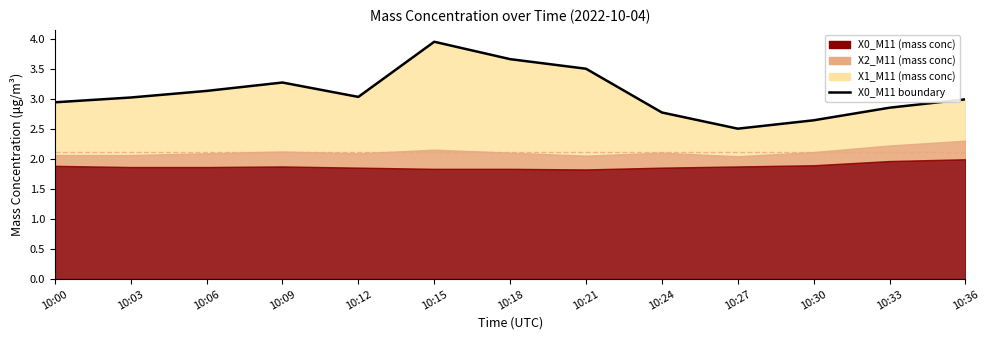

At which label is the value closest to 3?

10:36